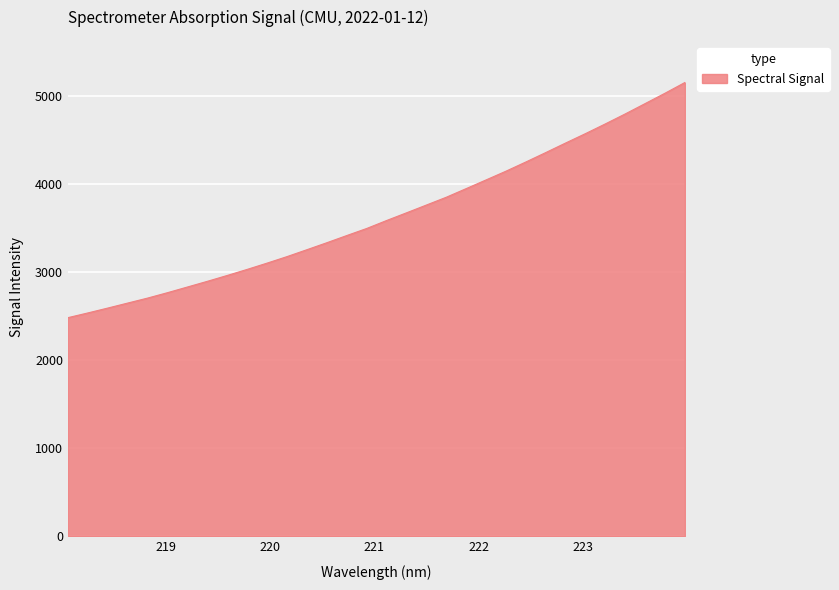

What is the difference between the maximum and minimum values?

2673.4